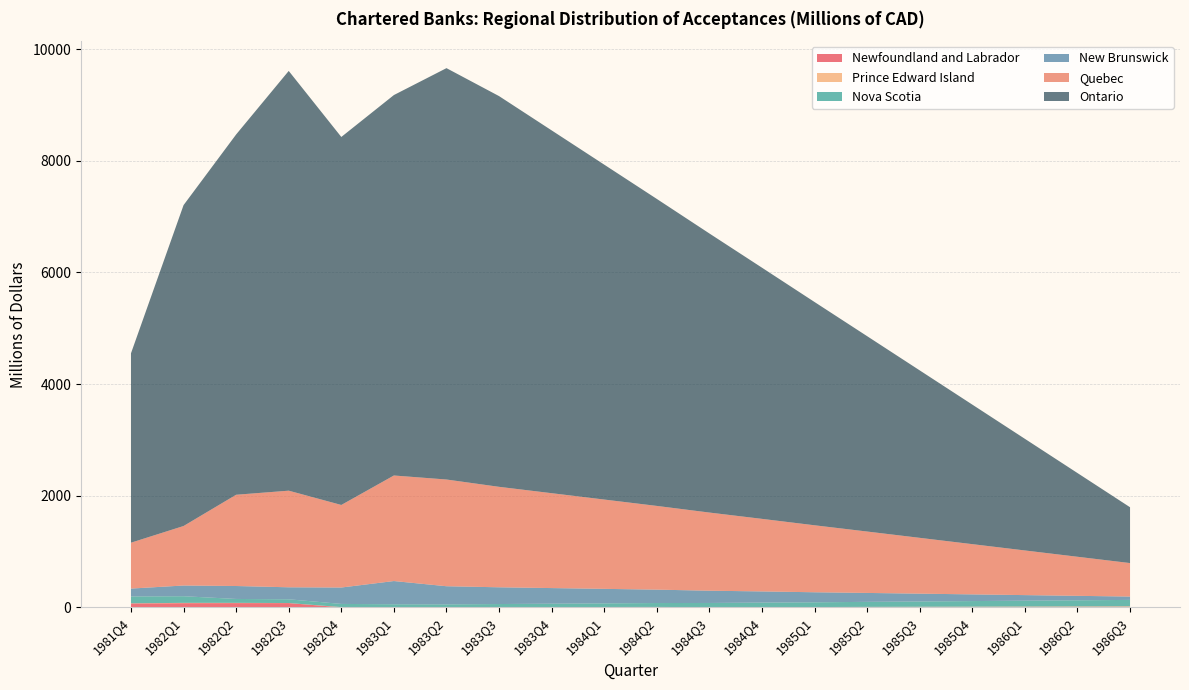

Reading left to right, transcribe all the data shown in this chart.

Newfoundland and Labrador: 1981Q4=70	1982Q1=75	1982Q2=76	1982Q3=76	1982Q4=1	1983Q1=1	1983Q2=1	1983Q3=2	1983Q4=4	1984Q1=4	1984Q2=4	1984Q3=2	1984Q4=3	1985Q1=3	1985Q2=5	1985Q3=6	1985Q4=7	1986Q1=8	1986Q2=9	1986Q3=10
Prince Edward Island: 1981Q4=2	1982Q1=5	1982Q2=4	1982Q3=1	1982Q4=3	1983Q1=4	1983Q2=3	1983Q3=2	1983Q4=1	1984Q1=2	1984Q2=3	1984Q3=1	1984Q4=2	1985Q1=2	1985Q2=3	1985Q3=4	1985Q4=5	1986Q1=6	1986Q2=7	1986Q3=8
Nova Scotia: 1981Q4=123	1982Q1=119	1982Q2=70	1982Q3=67	1982Q4=57	1983Q1=50	1983Q2=49	1983Q3=55	1983Q4=60	1984Q1=65	1984Q2=70	1984Q3=75	1984Q4=80	1985Q1=85	1985Q2=90	1985Q3=95	1985Q4=100	1986Q1=105	1986Q2=110	1986Q3=115
New Brunswick: 1981Q4=141	1982Q1=192	1982Q2=232	1982Q3=215	1982Q4=294	1983Q1=416	1983Q2=325	1983Q3=300	1983Q4=280	1984Q1=260	1984Q2=240	1984Q3=220	1984Q4=200	1985Q1=180	1985Q2=160	1985Q3=140	1985Q4=120	1986Q1=100	1986Q2=80	1986Q3=60
Quebec: 1981Q4=822	1982Q1=1066	1982Q2=1635	1982Q3=1731	1982Q4=1479	1983Q1=1891	1983Q2=1912	1983Q3=1800	1983Q4=1700	1984Q1=1600	1984Q2=1500	1984Q3=1400	1984Q4=1300	1985Q1=1200	1985Q2=1100	1985Q3=1000	1985Q4=900	1986Q1=800	1986Q2=700	1986Q3=600
Ontario: 1981Q4=3393	1982Q1=5749	1982Q2=6455	1982Q3=7520	1982Q4=6593	1983Q1=6816	1983Q2=7370	1983Q3=7000	1983Q4=6500	1984Q1=6000	1984Q2=5500	1984Q3=5000	1984Q4=4500	1985Q1=4000	1985Q2=3500	1985Q3=3000	1985Q4=2500	1986Q1=2000	1986Q2=1500	1986Q3=1000